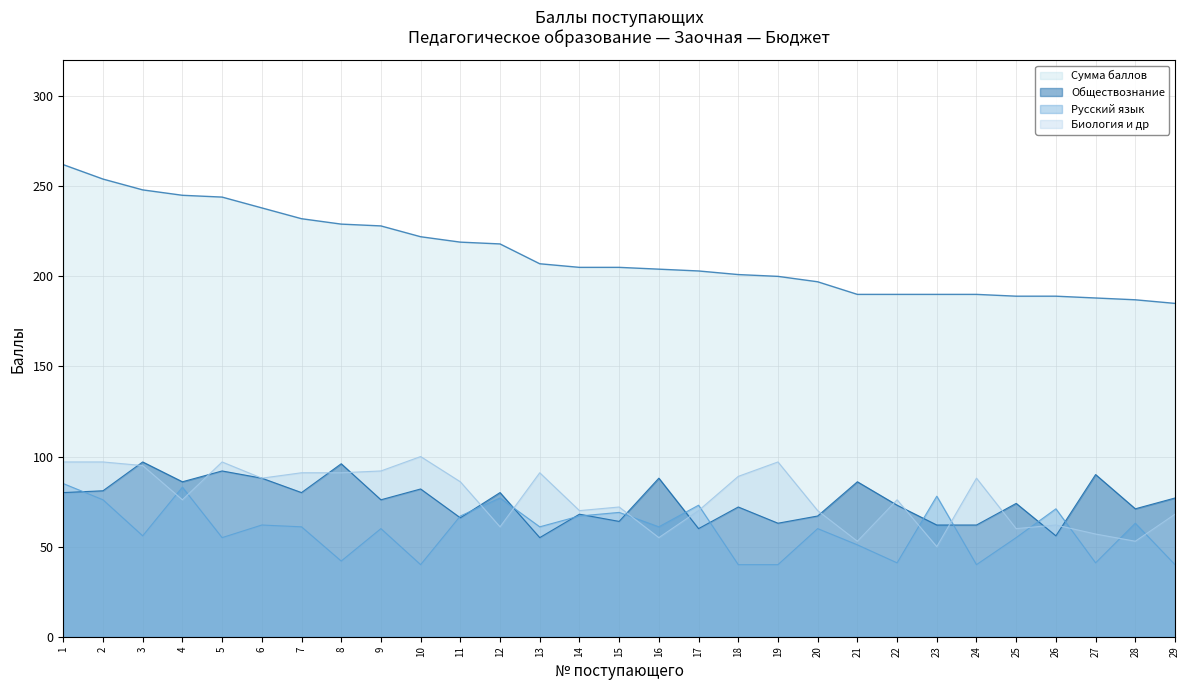

What is the total value across all series at 3?

496